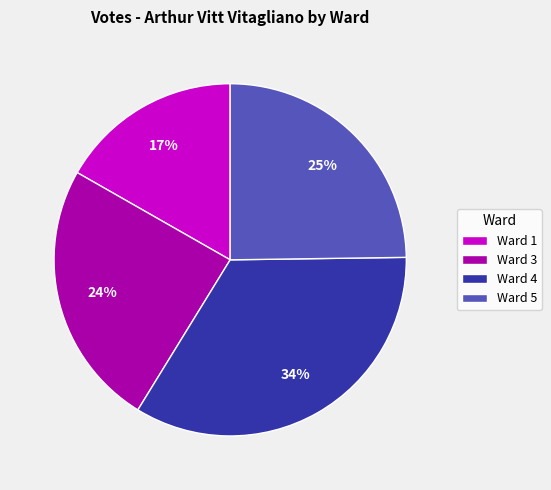

True or false: Ward 4 accounts for 34% of the total.

True